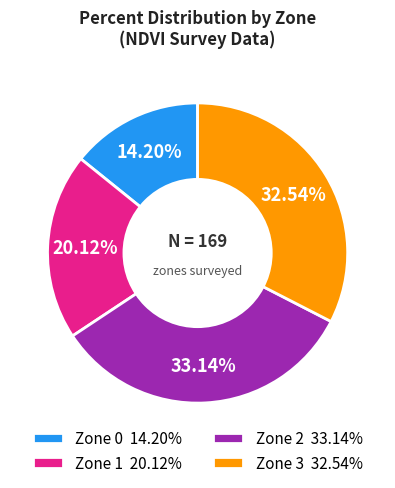

True or false: Zone 2 accounts for 45% of the total.

False